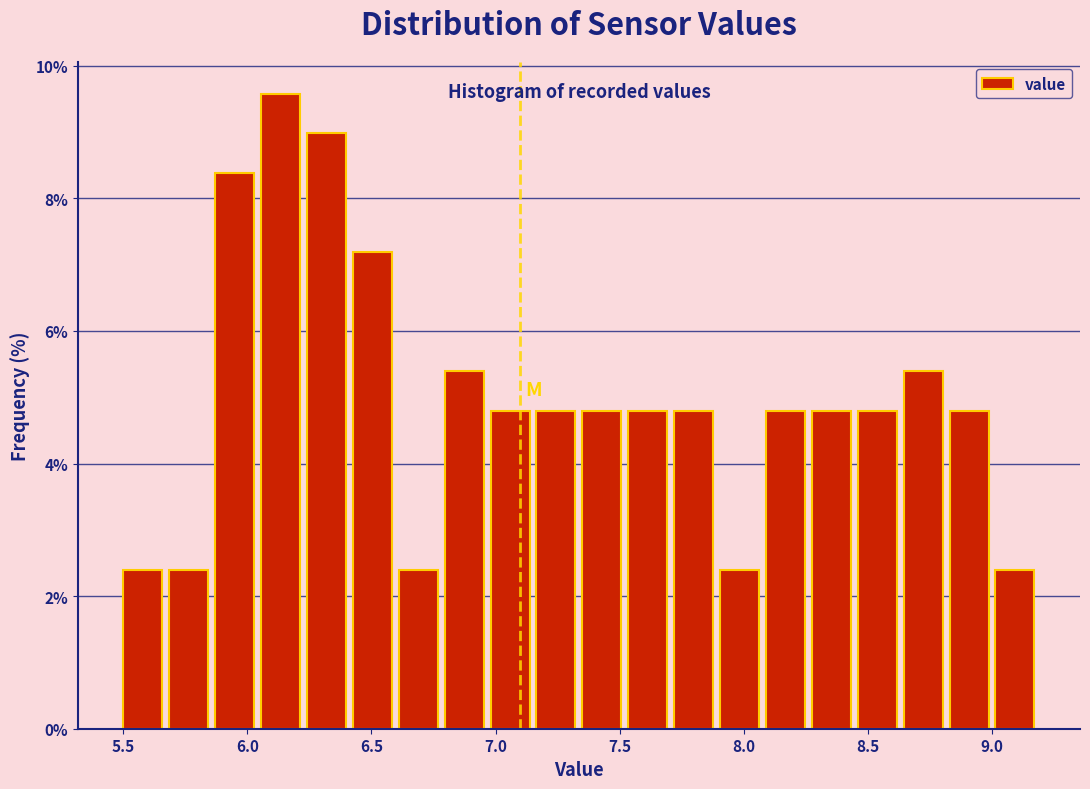

Around what value on the x-axis is the tallest bar? Give the approximate position of its centre, as read against the axis.

6.15